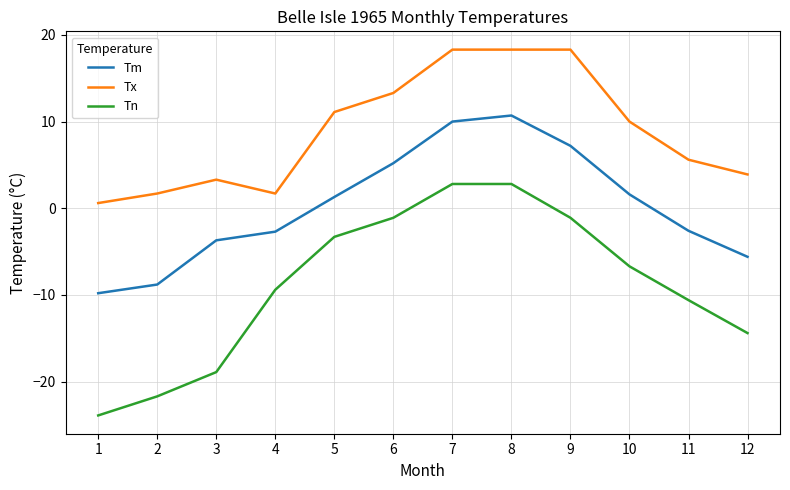

Which series has the largest range (max minus min)?

Tn